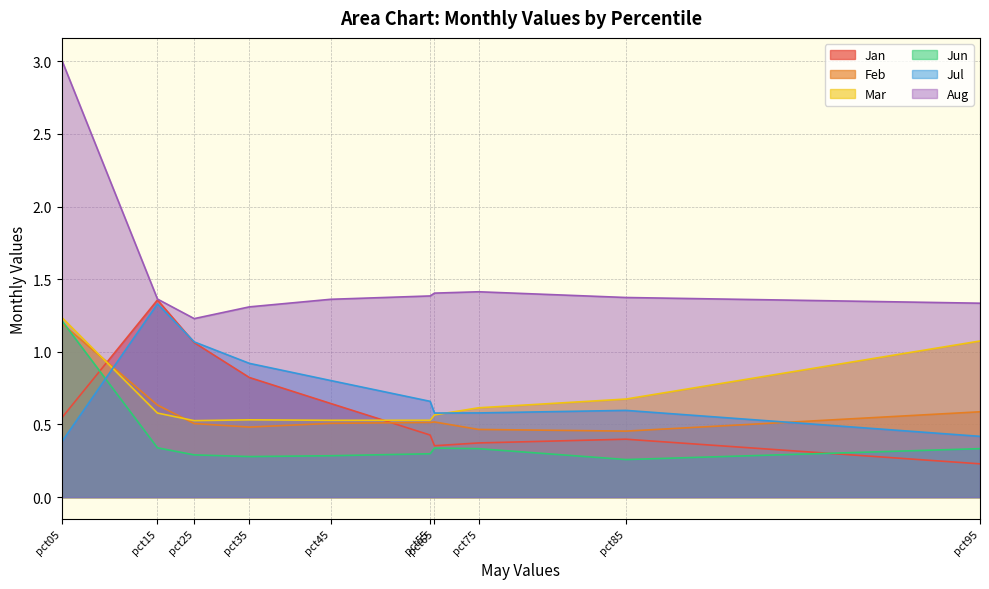

At which category does Feb reach its first local peak?

pct65